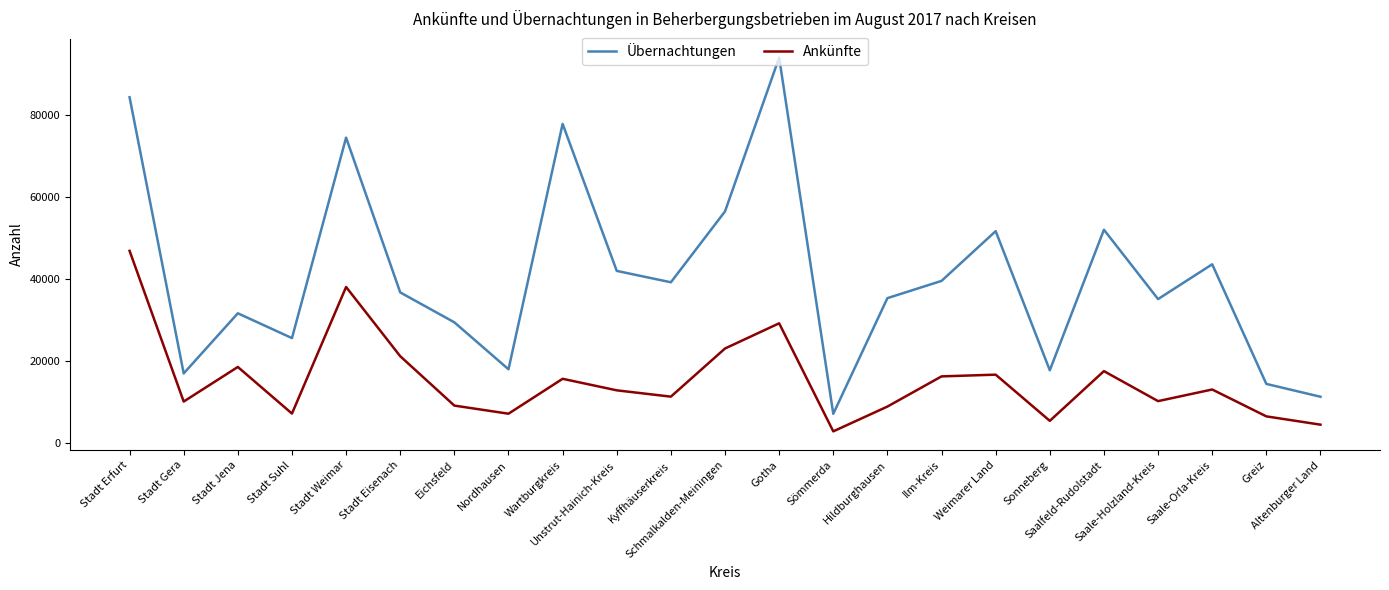

Where is the first local maximum for Übernachtungen?

Stadt Jena